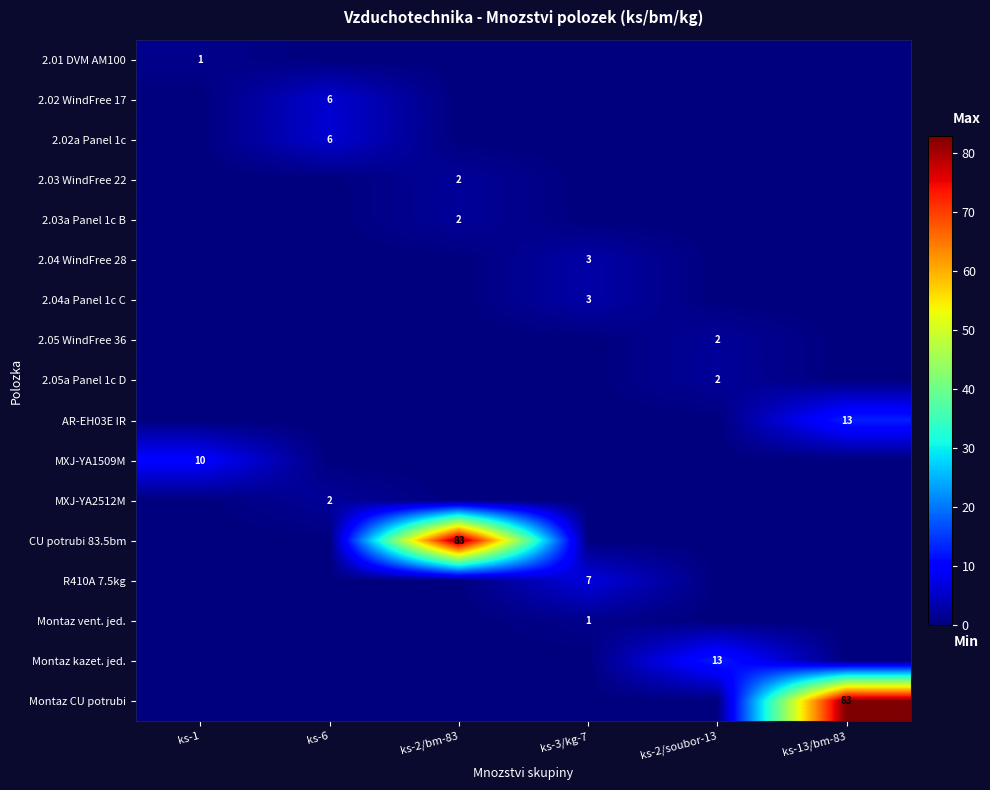

What is the greatest value displayed?

83